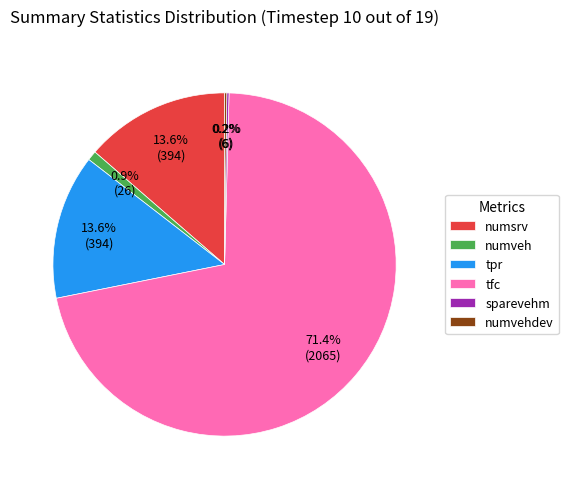

Is there a majority slice in this chart?

Yes